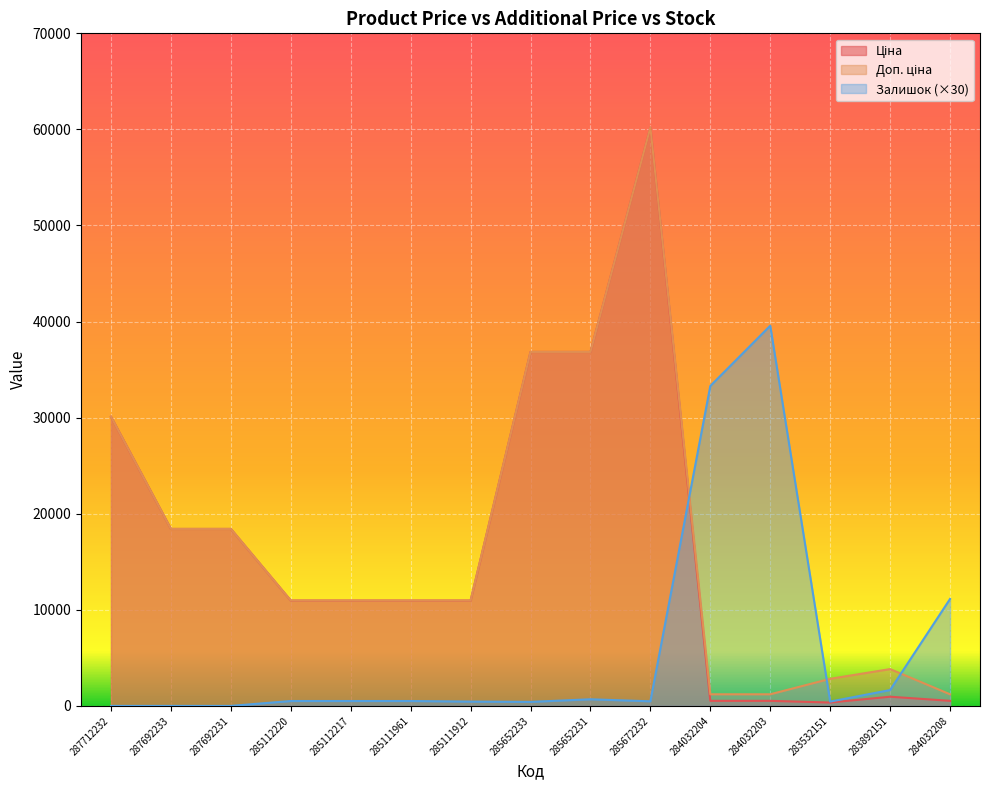

What is the label of the 9th point from the left?

285652231